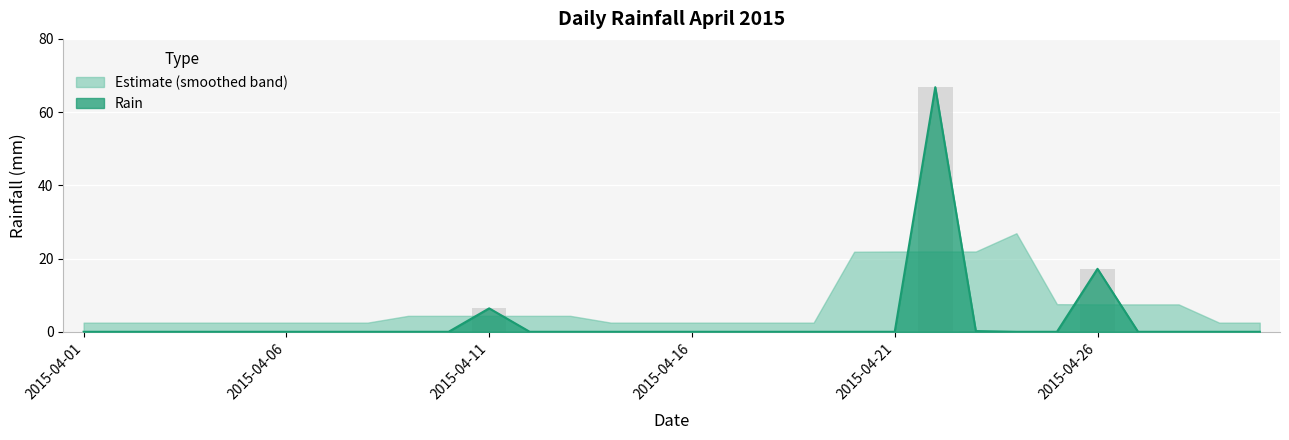

Is it true that the value at 2015-04-03 is 24.1?

False